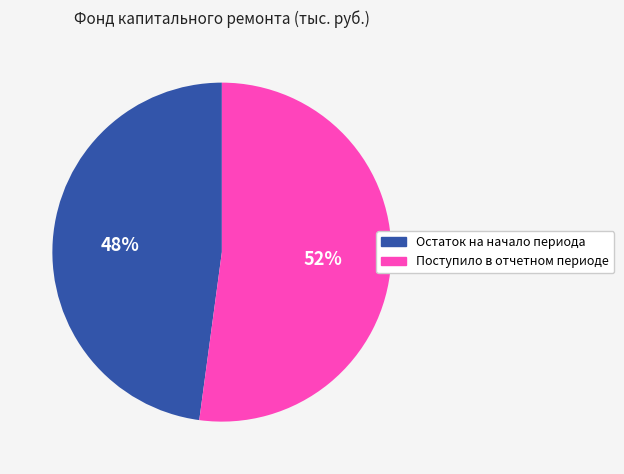

To the nearest percent, what is the difference between the largest and smallest slice percentages?

4%